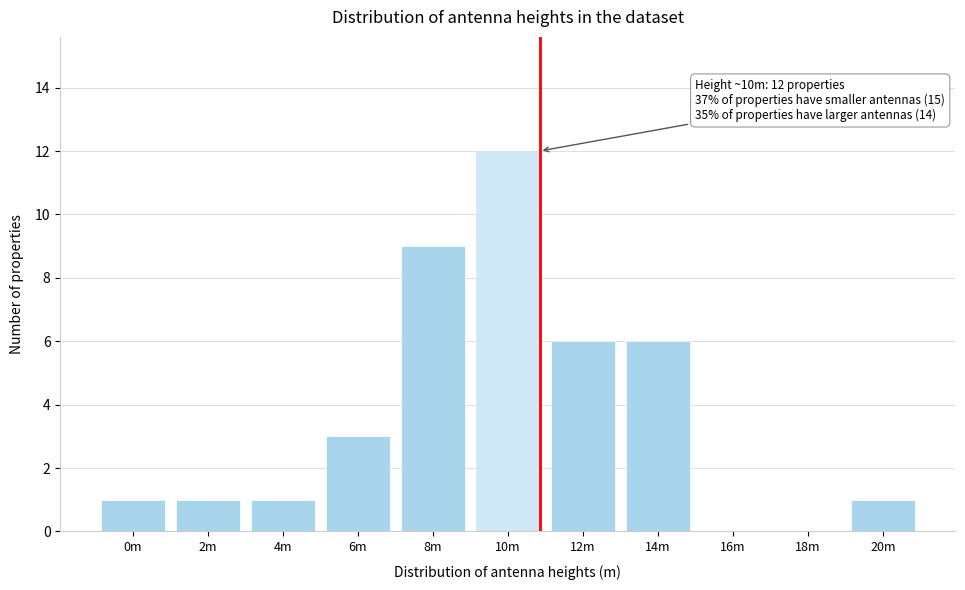

Reading left to right, extract all data points from this chart.

0m=1	2m=1	4m=1	6m=3	8m=9	10m=12	12m=6	14m=6	16m=0	18m=0	20m=1